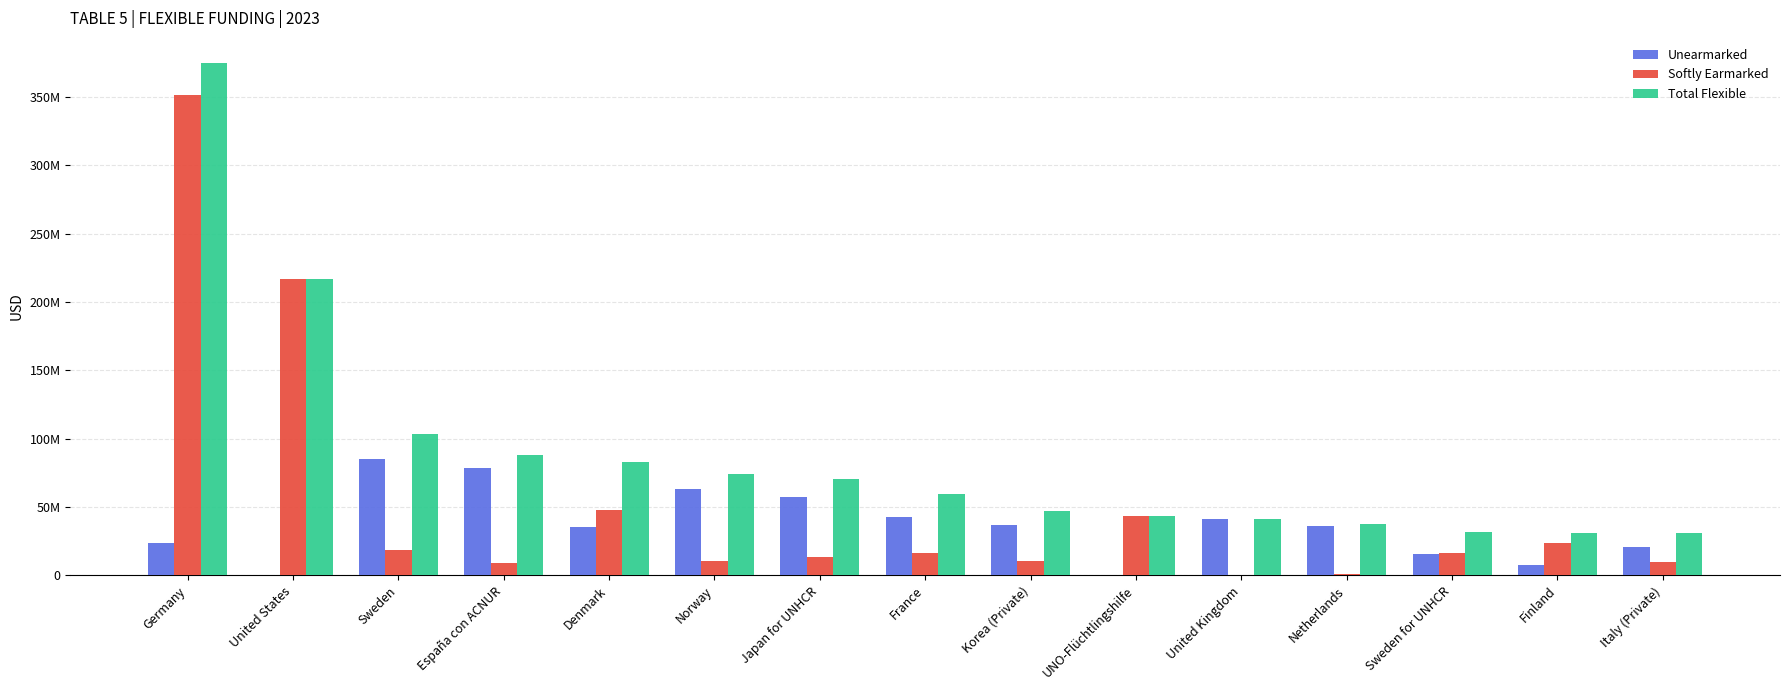

Are the bars horizontal?

No